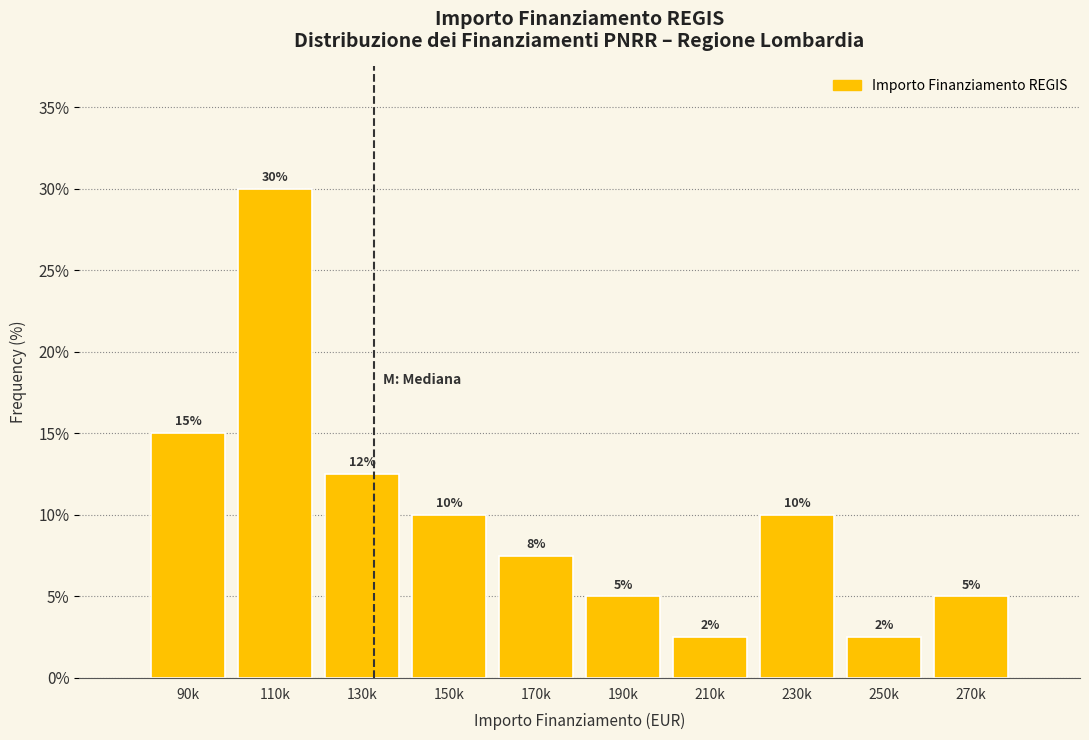

What is the ratio of the value at 130k to the value at 150k?

1.2